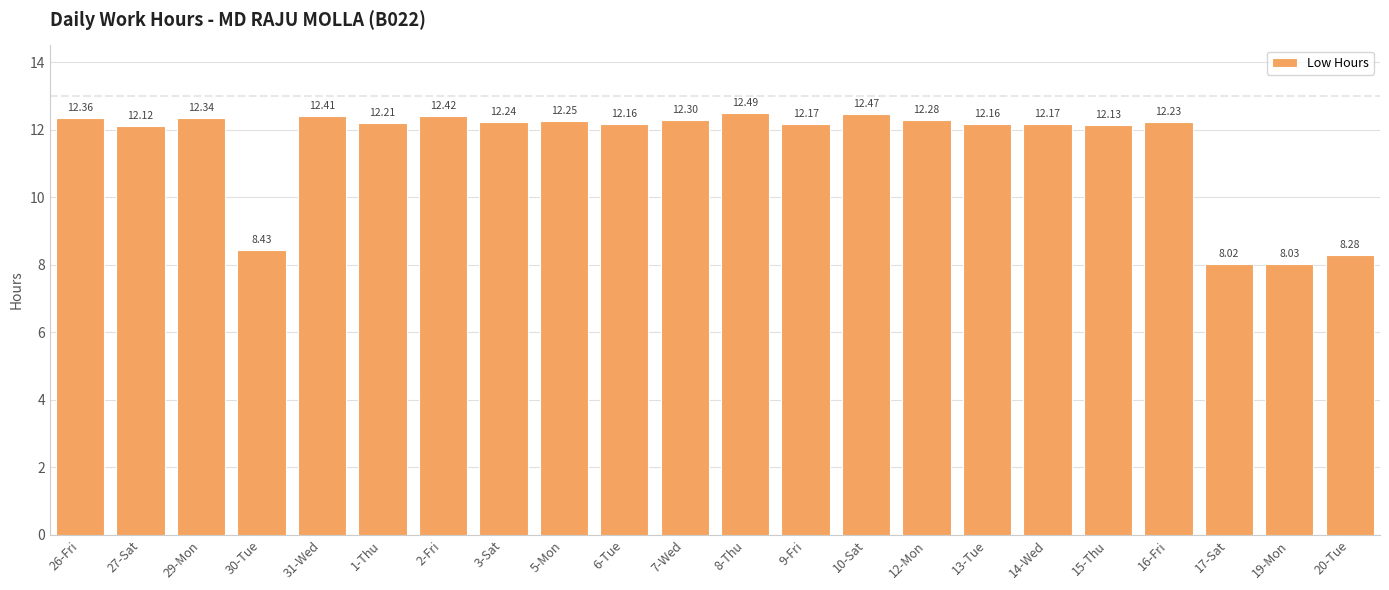

Between 9-Fri and 15-Thu, which is larger?

9-Fri